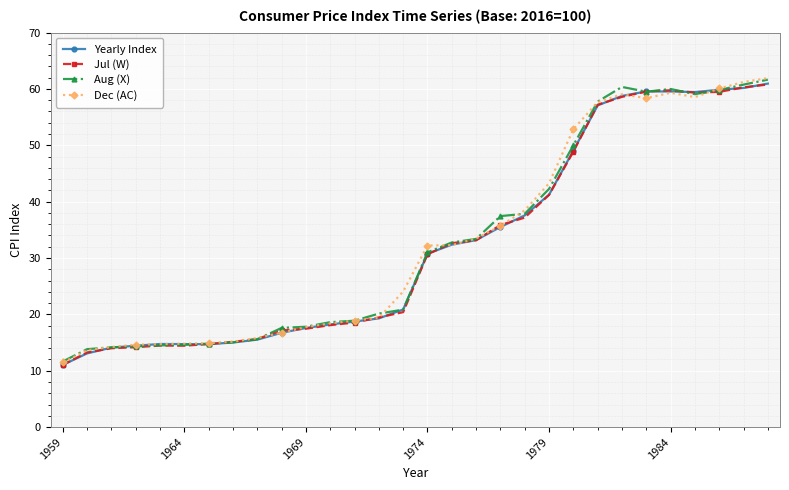

At how many categories does at least one series exceed 42?

10